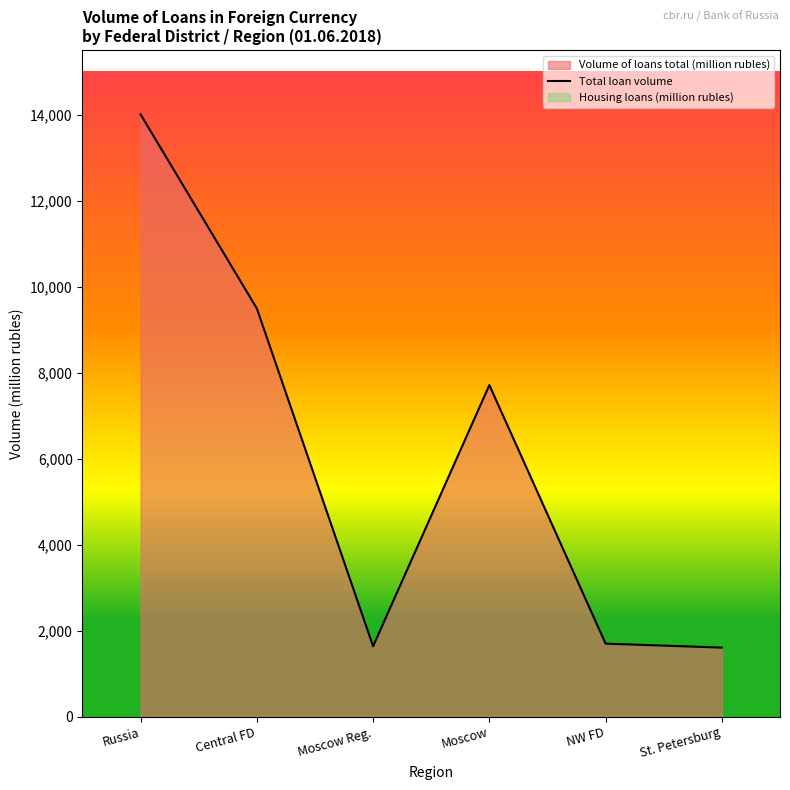

What position from the left is Russia?

1